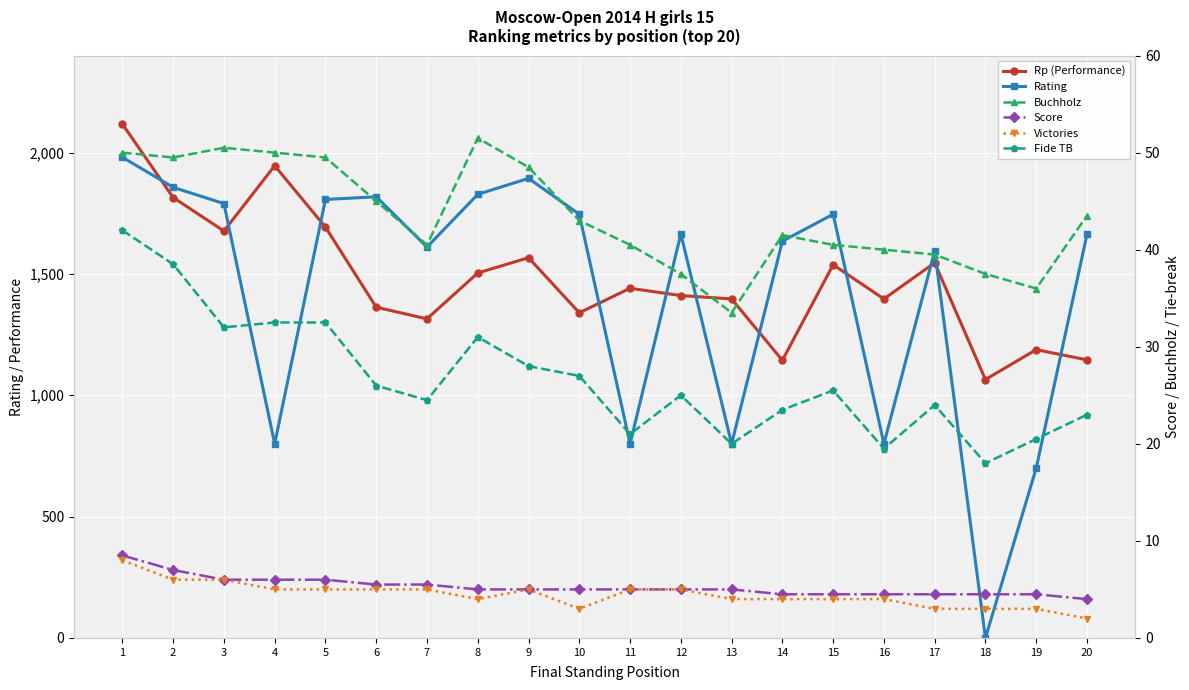

Count the number of categories in the chart.

20